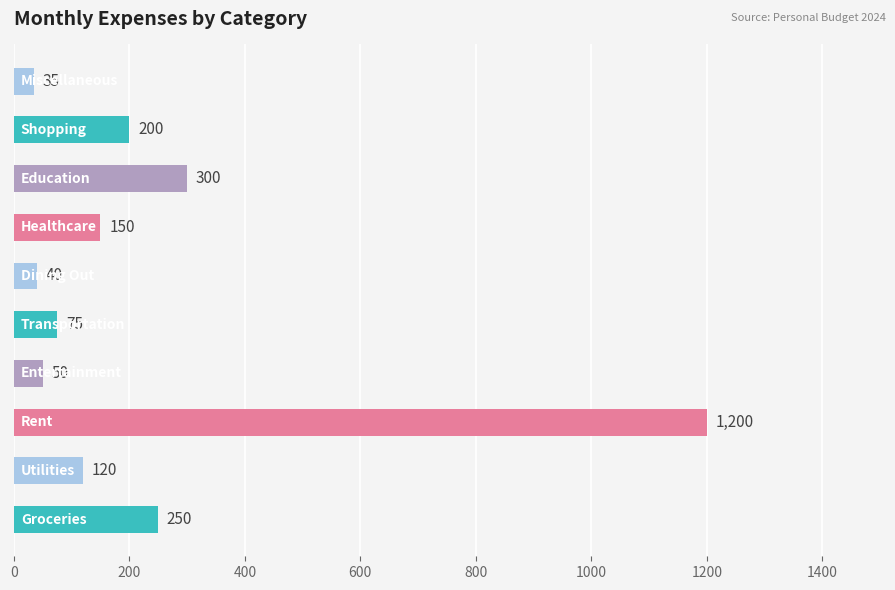

What is the maximum value shown in the chart?

1200